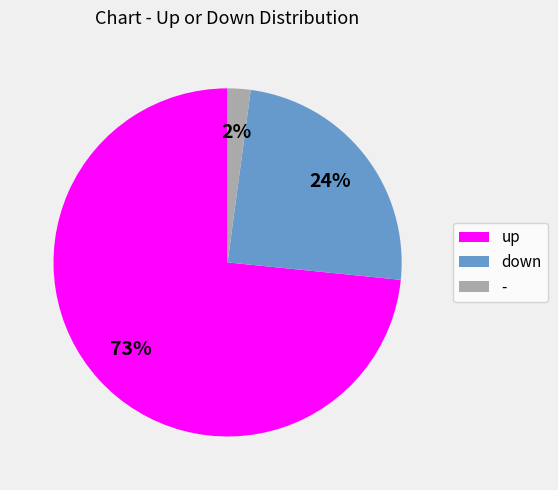

Which category accounts for the majority?

up